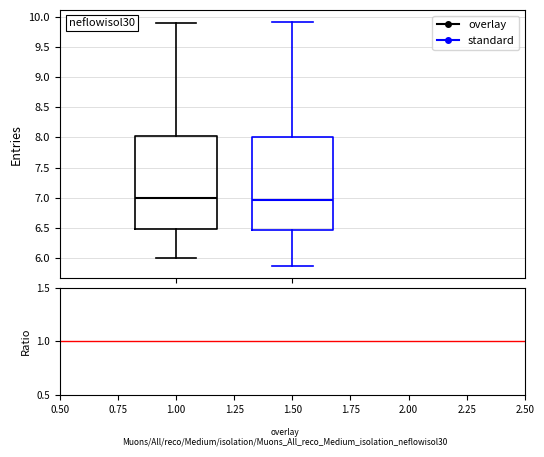

Reading left to right, read every box against the y-axis: the position of its median line, the range the box covers, and the ends of its whiskers. The values are not printed on the chart, so give them approximately, as read against the axis.

overlay: median 7.00, box 6.50 to 8.05, whiskers 6.00 to 9.90
standard: median 6.95, box 6.45 to 8.00, whiskers 5.85 to 9.90